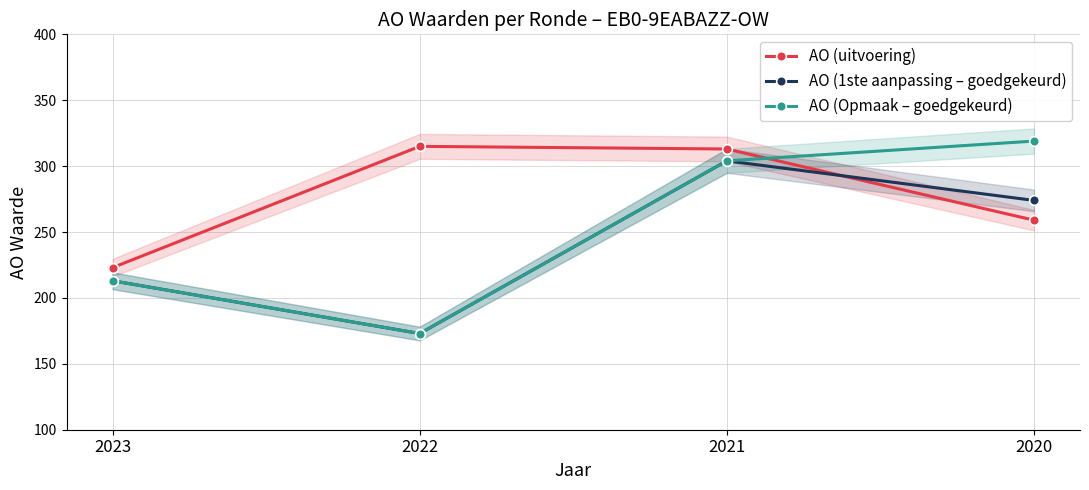

At how many categories does at least one series exceed 206?

4